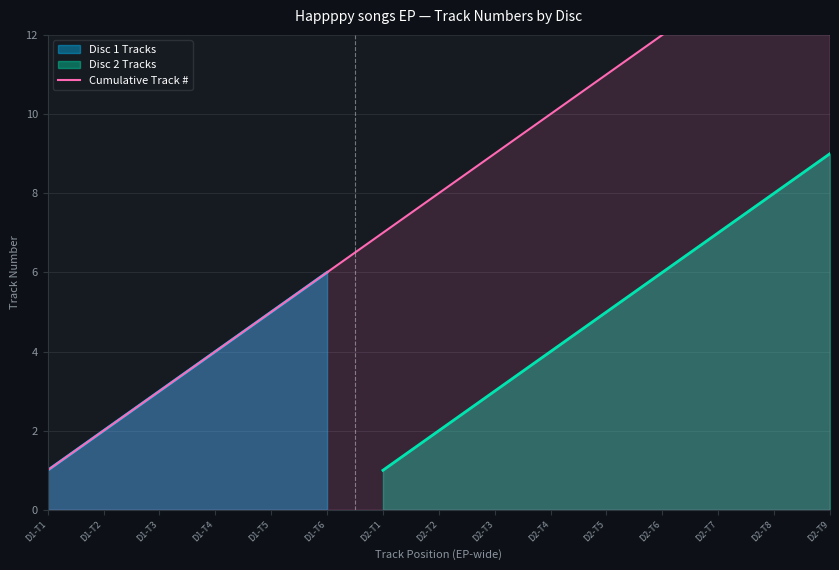

Approximately how many times larger is the value at D2-T4 compared to D2-T5?

0.9